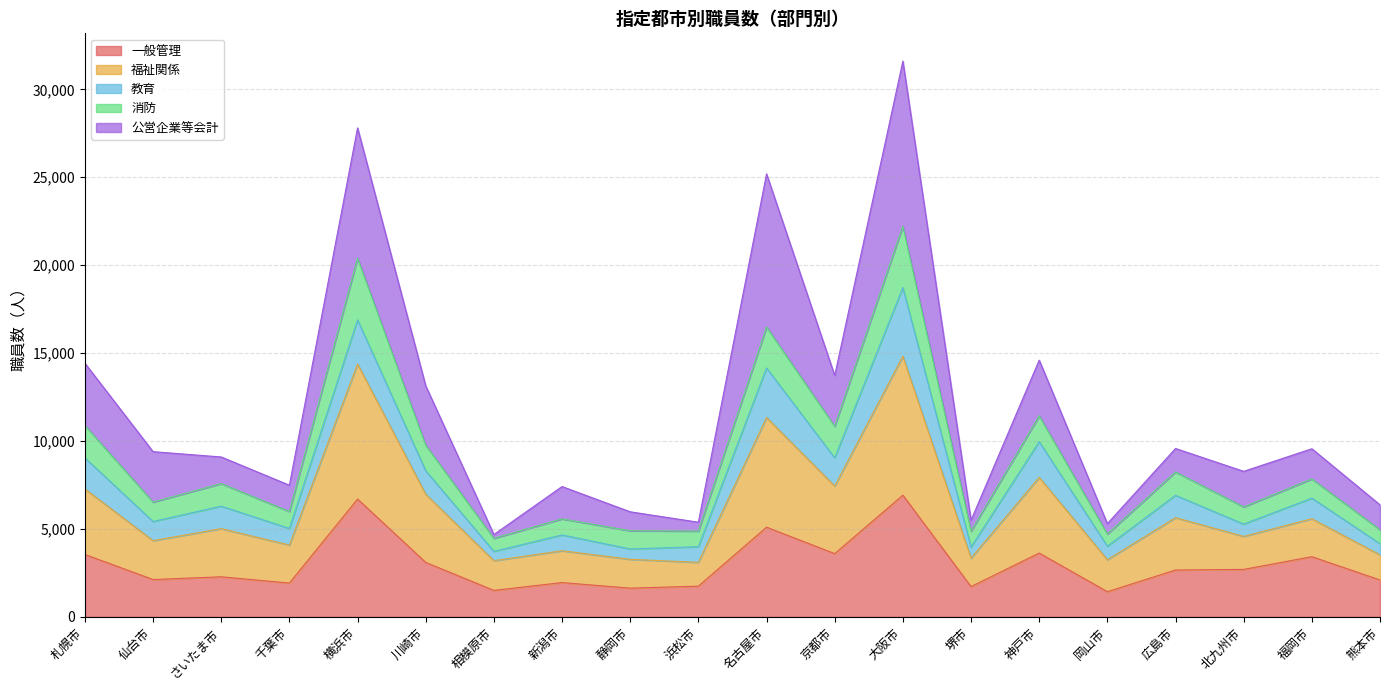

Which category has the lowest value across all series?

岡山市